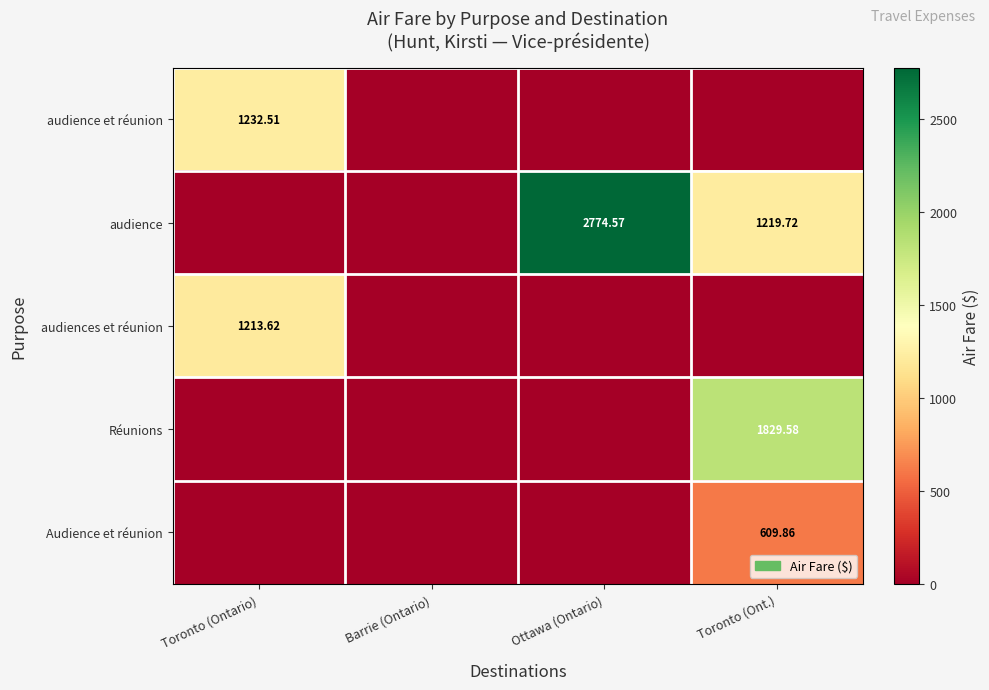

What is the difference between the maximum and minimum values in the audiences et réunion series?

1213.6